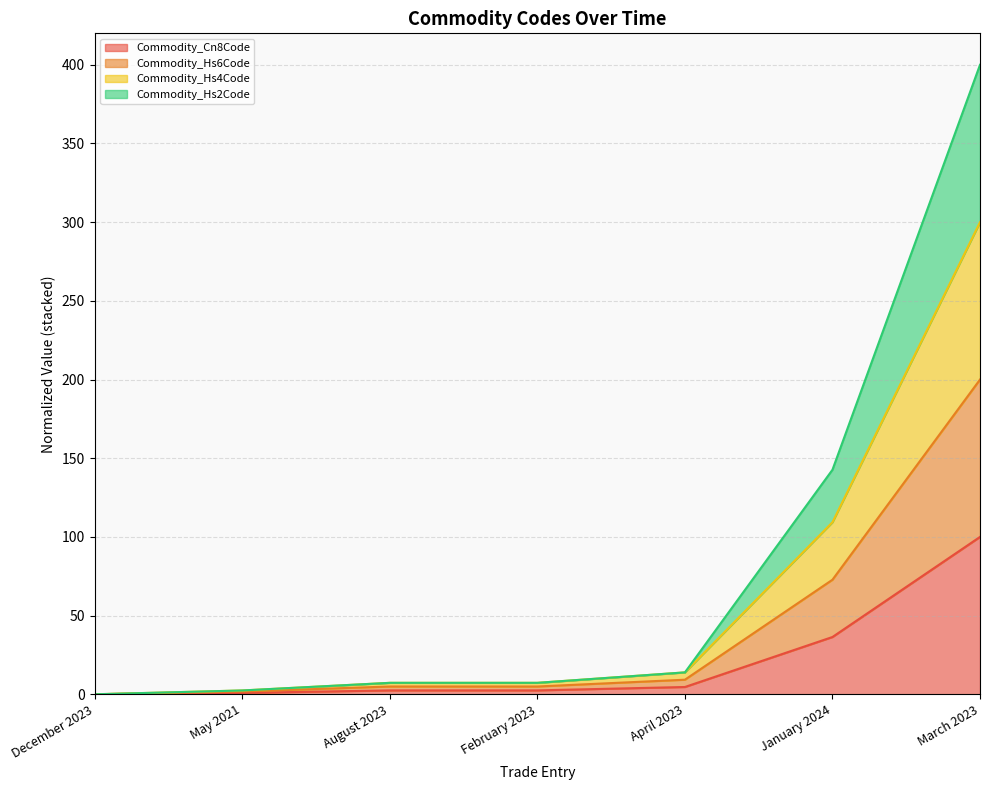

Does the chart have visible grid lines?

Yes